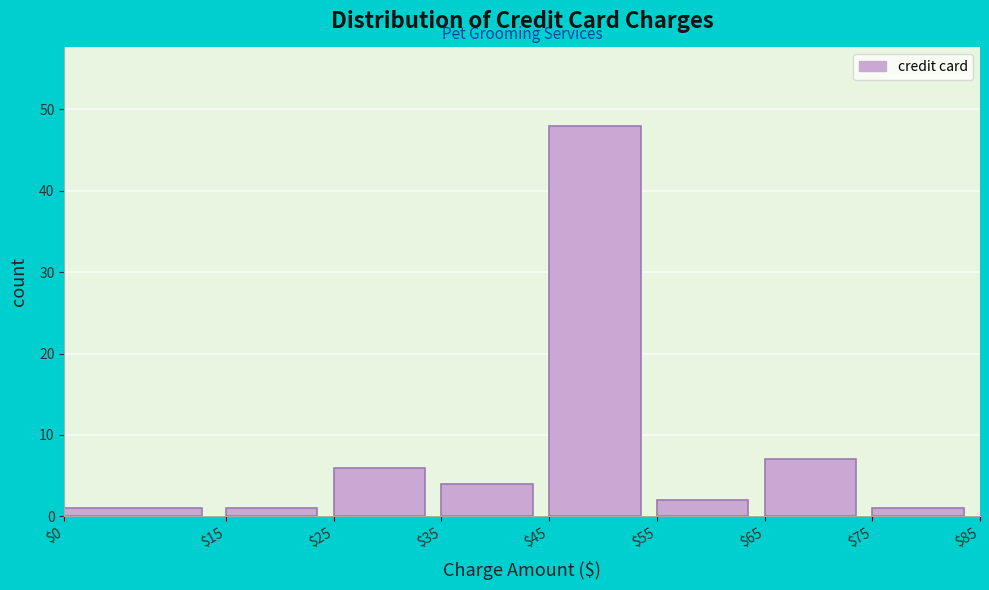

Reading left to right, list every bar in this chart as the range it spans on the x-axis followed by its height. The values are not printed on the chart, so give them approximately, as read against the axis.

$0 to $15: 1
$15 to $25: 1
$25 to $35: 6
$35 to $45: 4
$45 to $55: 48
$55 to $65: 2
$65 to $75: 7
$75 to $85: 1